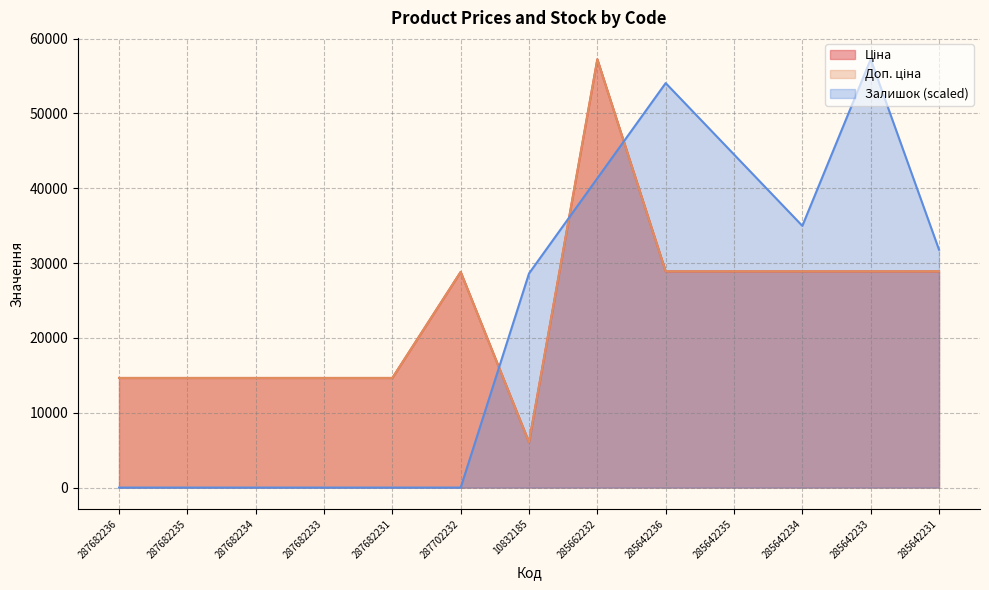

Reading right to left, transcribe all the data shown in this chart.

Ціна: 285642231=28890.3	285642233=28890.3	285642234=28890.3	285642235=28890.3	285642236=28890.3	285662232=57235.5	10832185=6067.2	287702232=28821.8	287682231=14649.6	287682233=14649.6	287682234=14649.6	287682235=14649.6	287682236=14649.6
Доп. ціна: 285642231=28890.3	285642233=28890.3	285642234=28890.3	285642235=28890.3	285642236=28890.3	285662232=57235.5	10832185=6067.2	287702232=28821.8	287682231=14649.6	287682233=14649.6	287682234=14649.6	287682235=14649.6	287682236=14649.6
Залишок: 285642231=31797.5	285642233=57235.5	285642234=34977.2	285642235=44516.5	285642236=54055.7	285662232=41336.7	10832185=28617.7	287702232=0.0	287682231=0.0	287682233=0.0	287682234=0.0	287682235=0.0	287682236=0.0